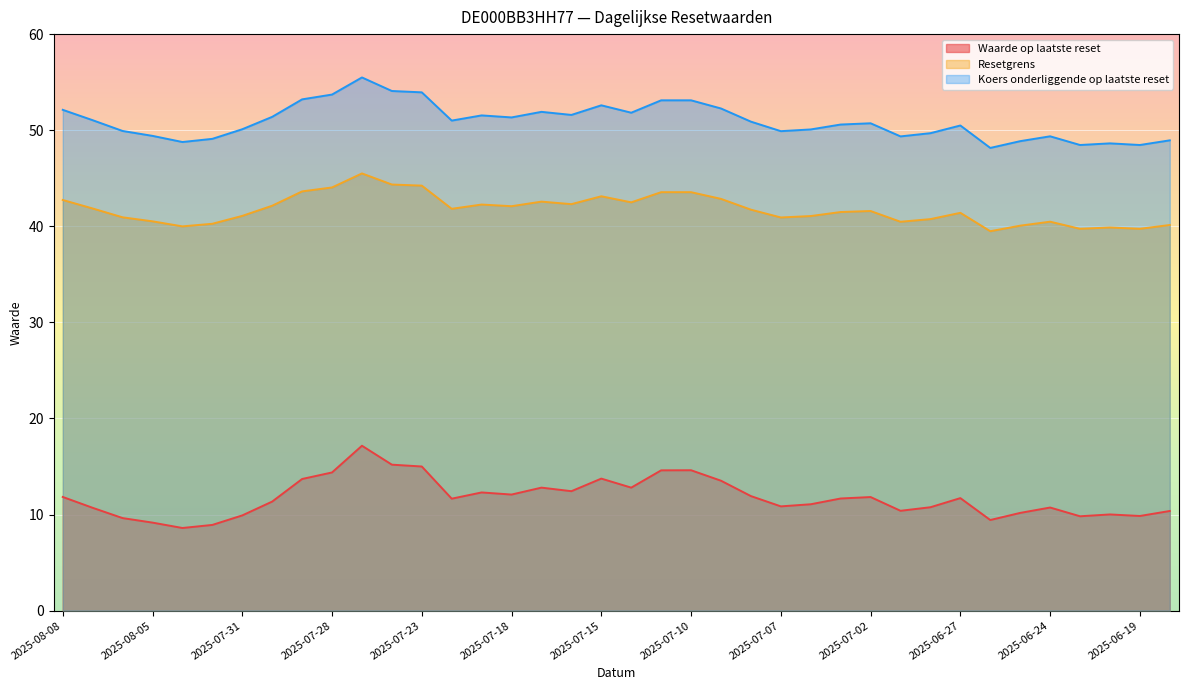

In Koers onderliggende op laatste reset, how many points are lower than both neighbors (excluding endpoints)?

10